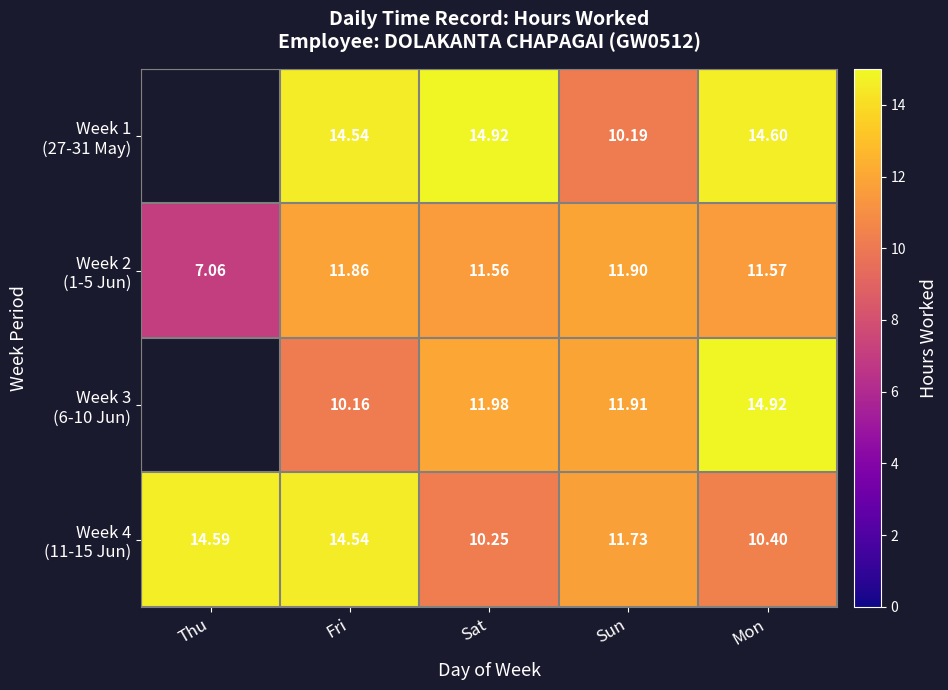

Which series changed the most between Thu and Mon?

Week 3 (6-10 Jun)